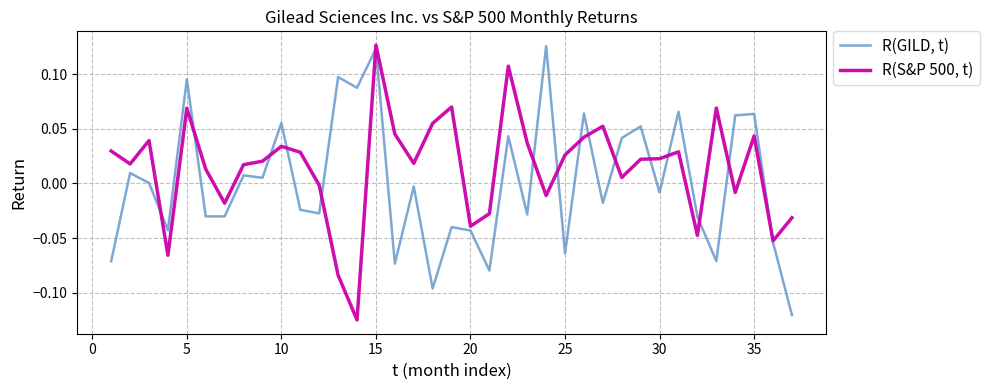

Which series has the largest total across all categories?

R(S&P 500, t)